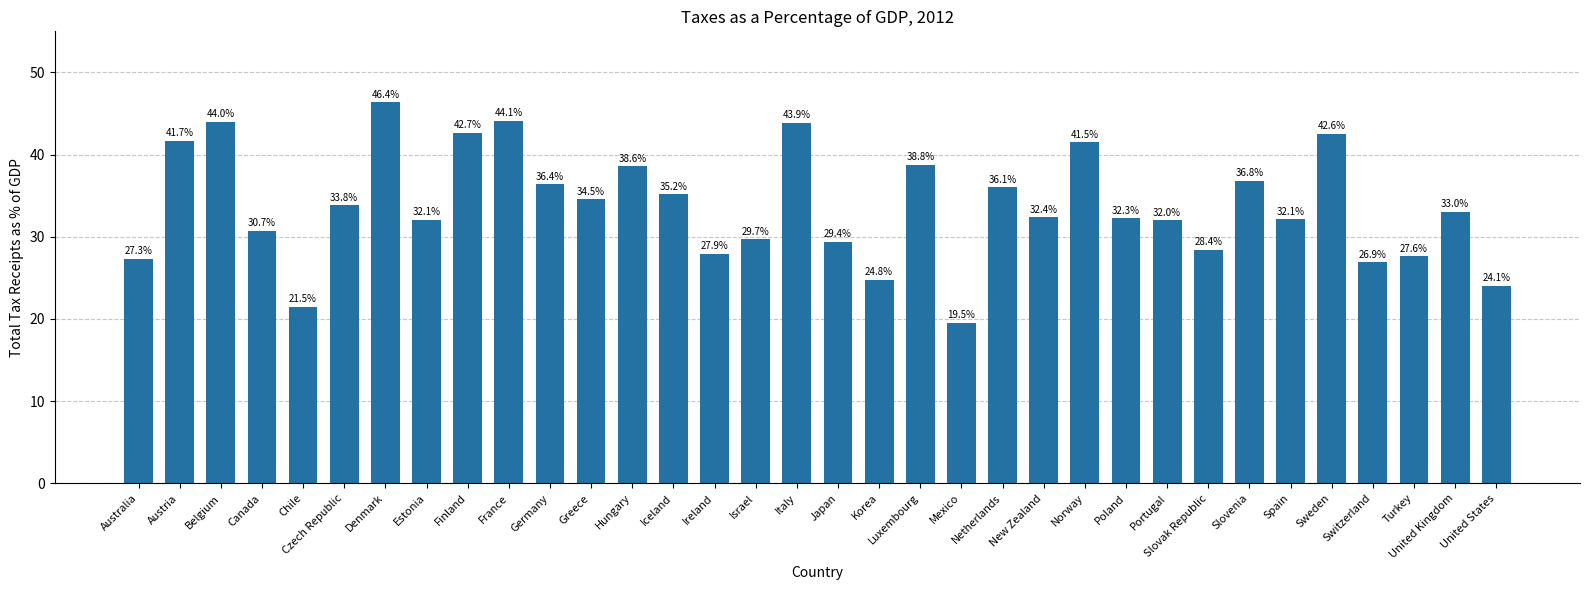

What is the label of the 21st bar from the right?

Iceland